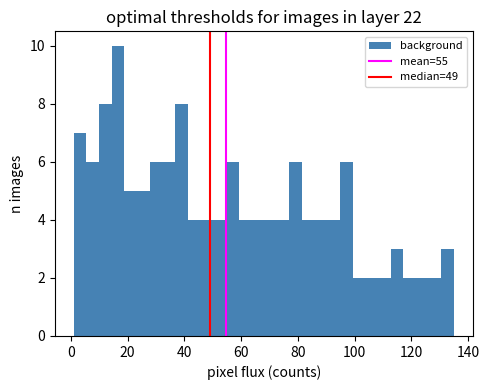

Read against the x-axis, roughly where is the centre of the tallest bar?

16